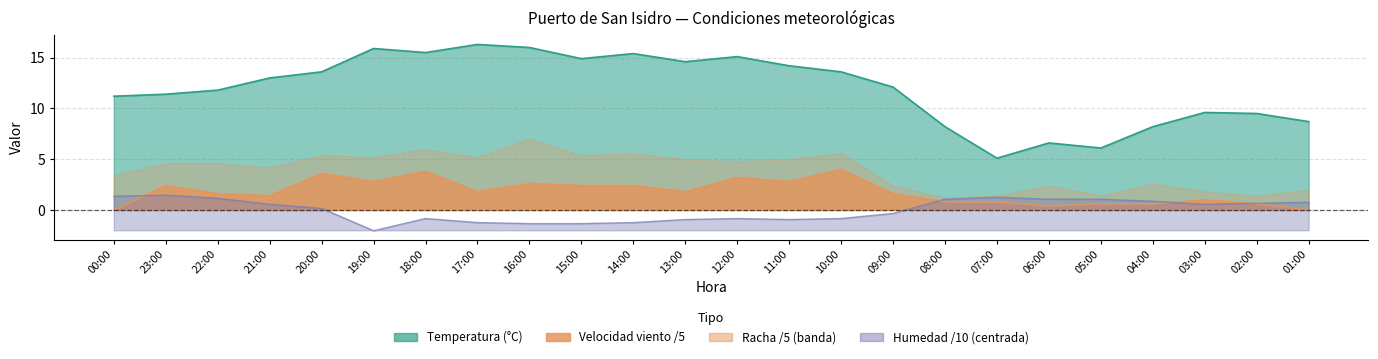

Is the value of Temperatura (°C) at 16:00 greater than the value of Humedad (%) at 15:00?

Yes